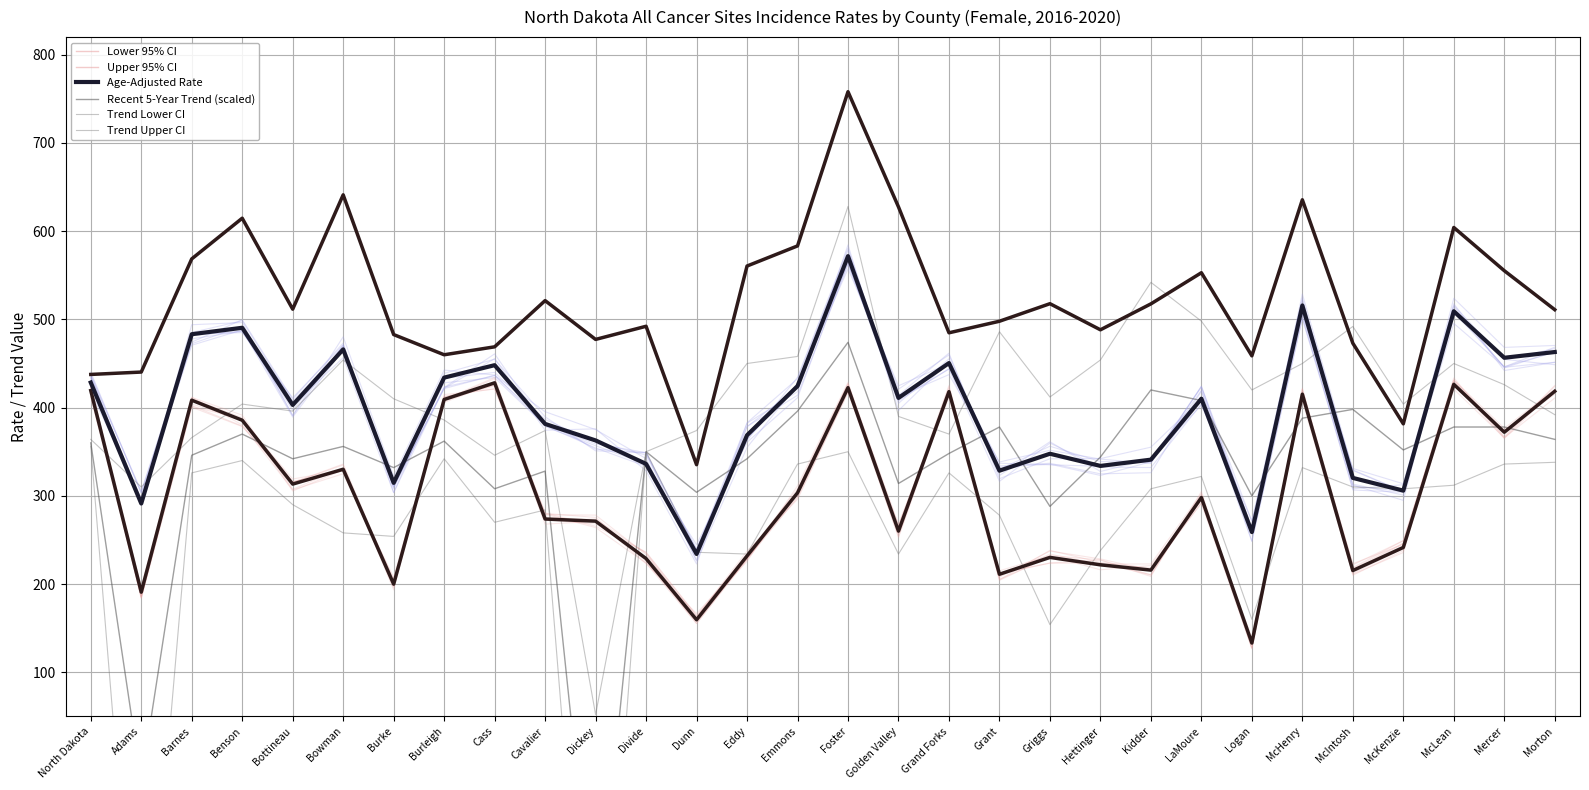

What is the total value across all series at Grant?

2179.5